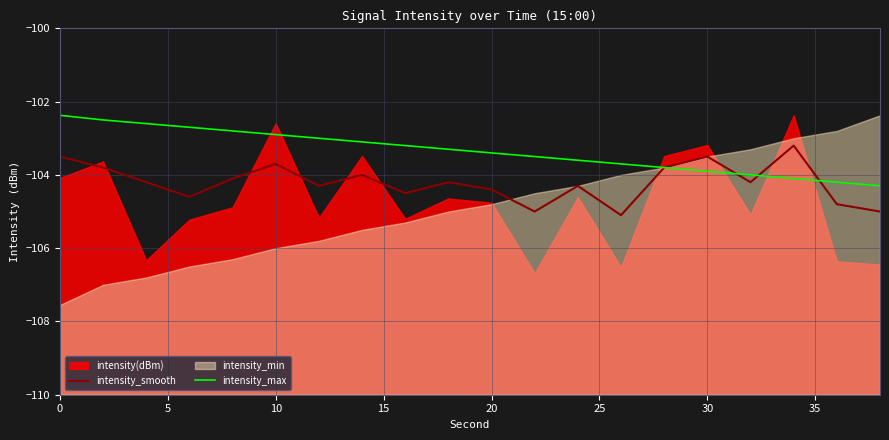

What is the lowest value of the intensity_max series?

-104.3